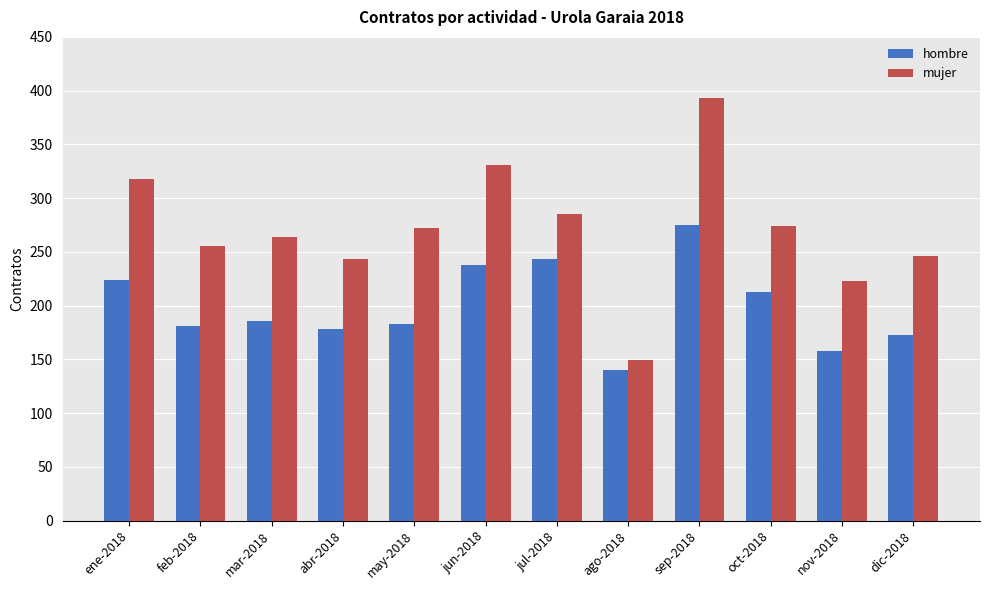

Count the number of categories in the chart.

12